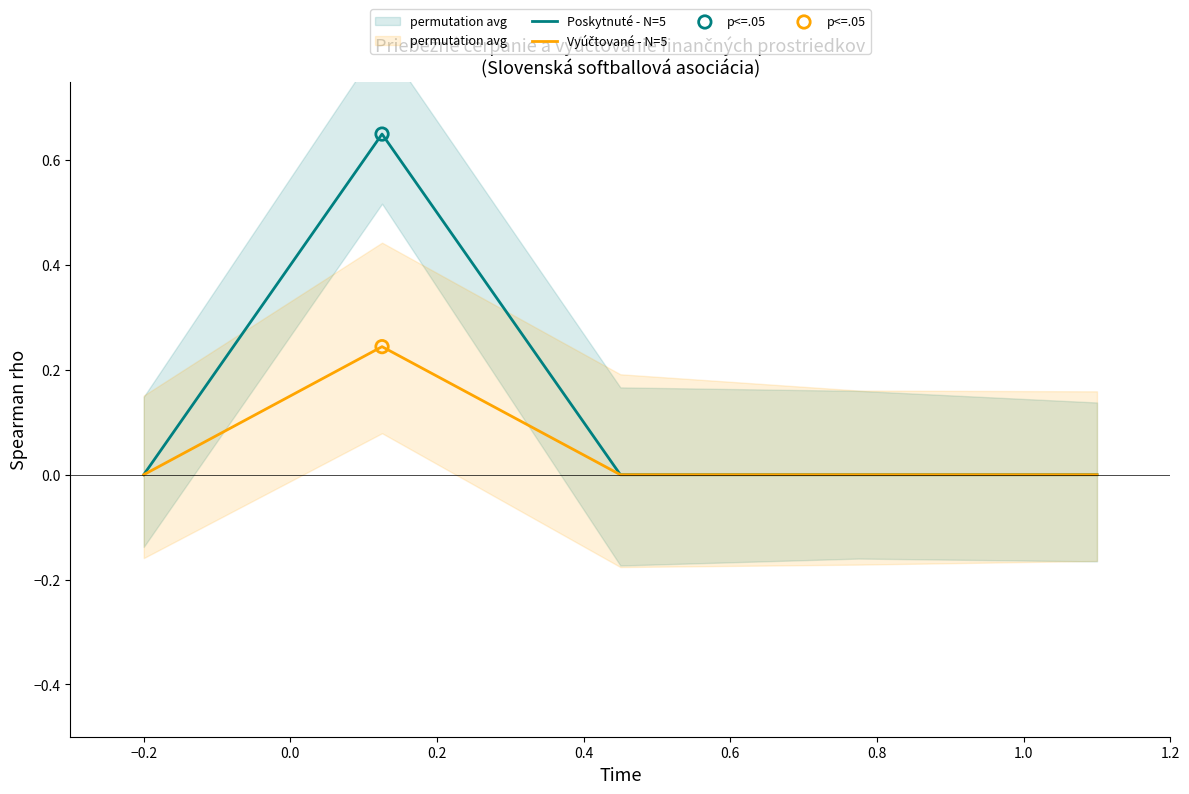

Which series contains the highest Y value?

Poskytnuté - N=5